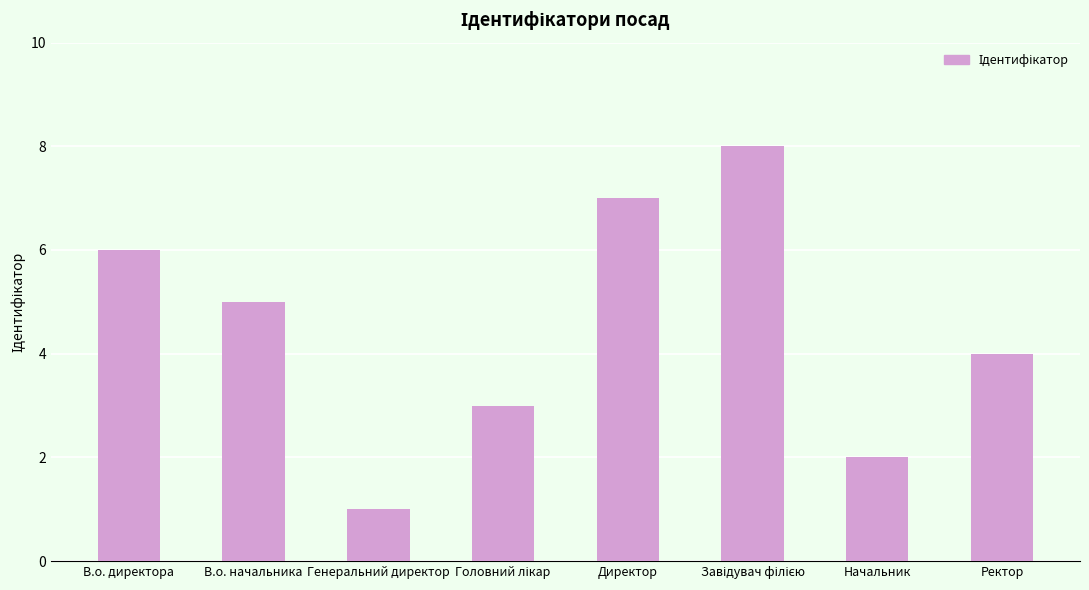

Reading right to left, list all the values displayed in this chart.

4	2	8	7	3	1	5	6